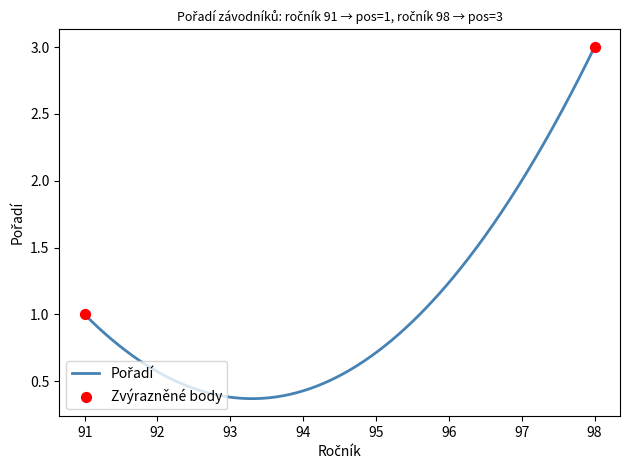

What is the maximum value shown in the chart?

3.0